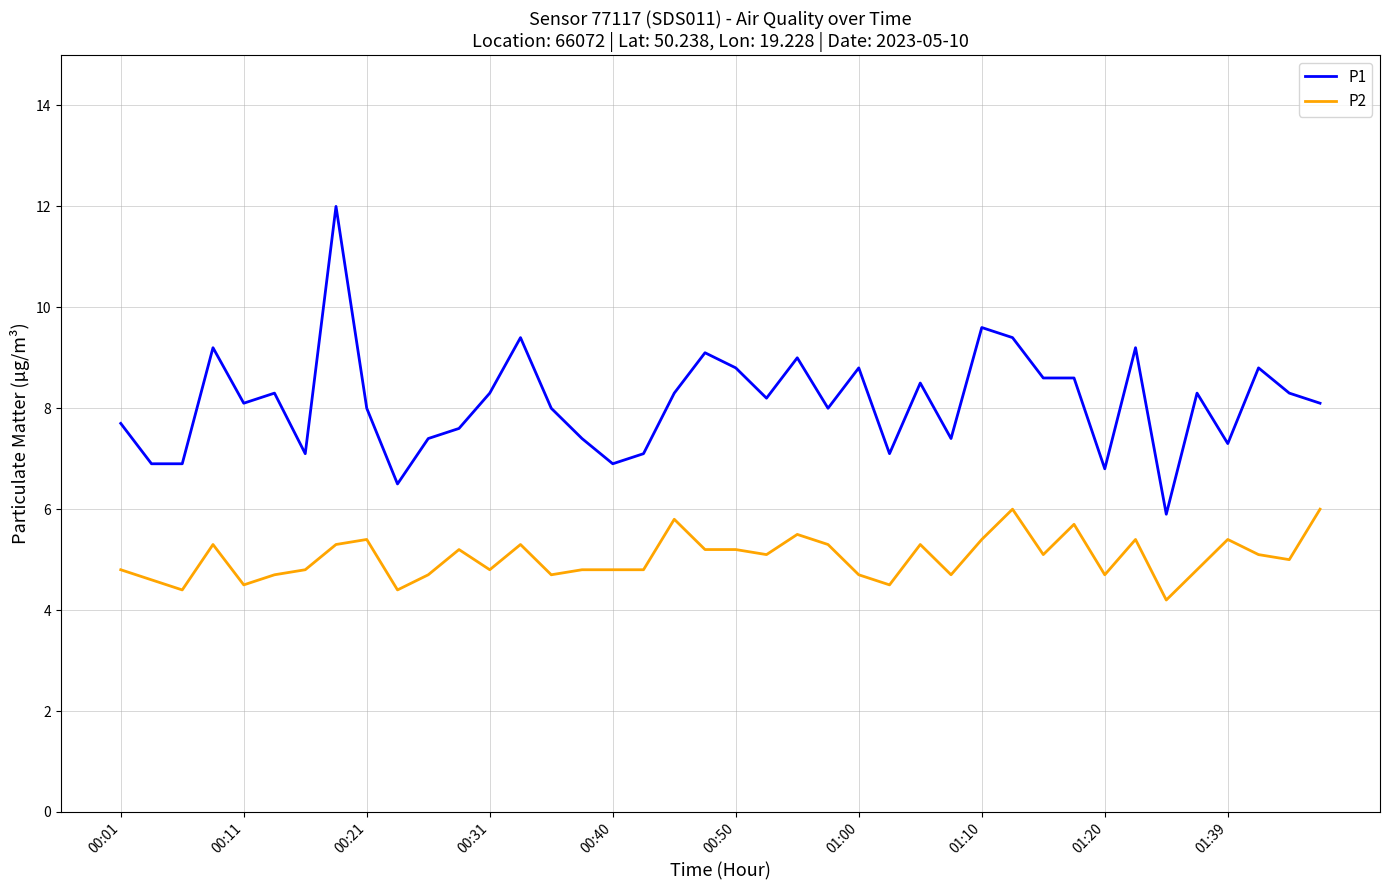

True or false: P1 and P2 intersect in this chart.

False